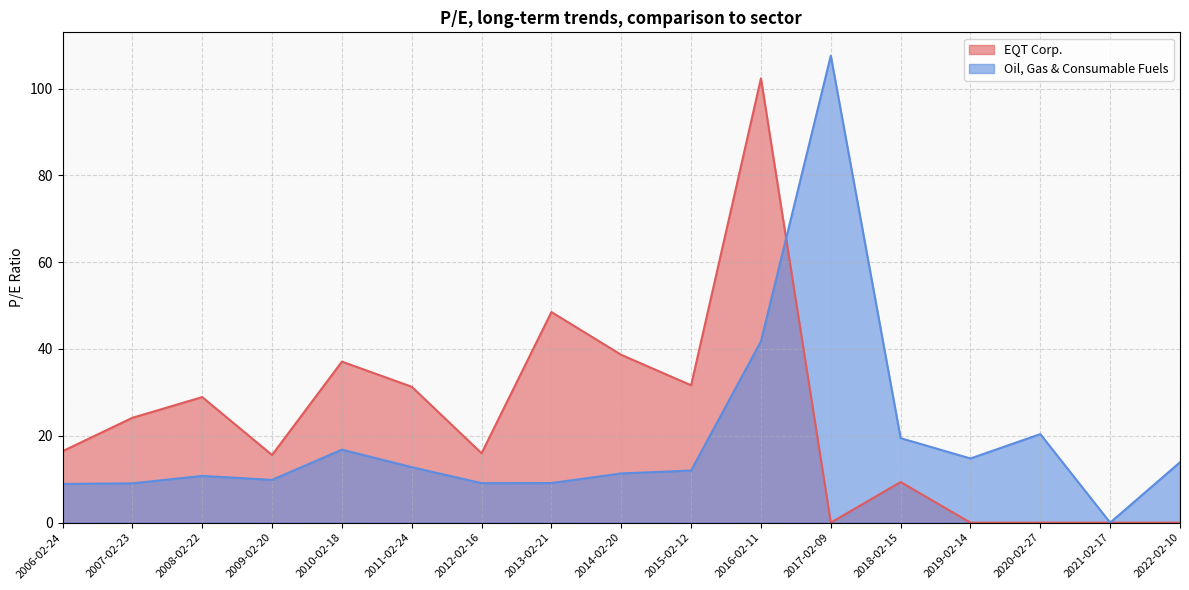

Where do Oil, Gas & Consumable Fuels and EQT Corp. first cross each other?

2016-02-11 and 2017-02-09